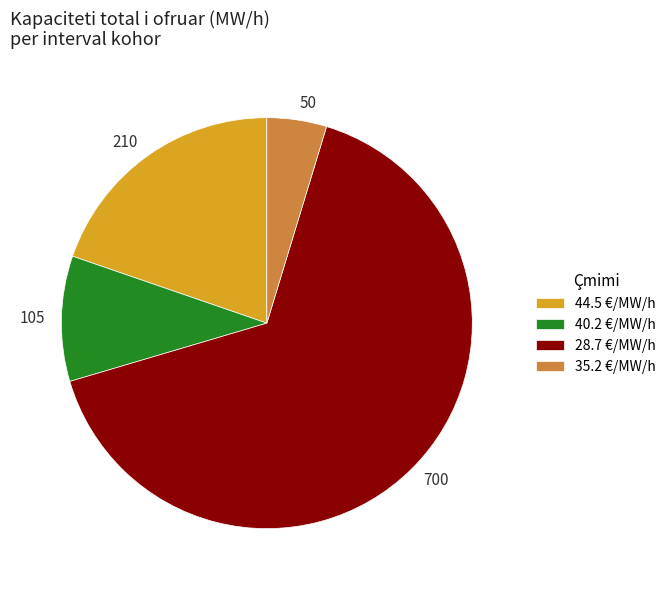

How many segments does this pie chart have?

4